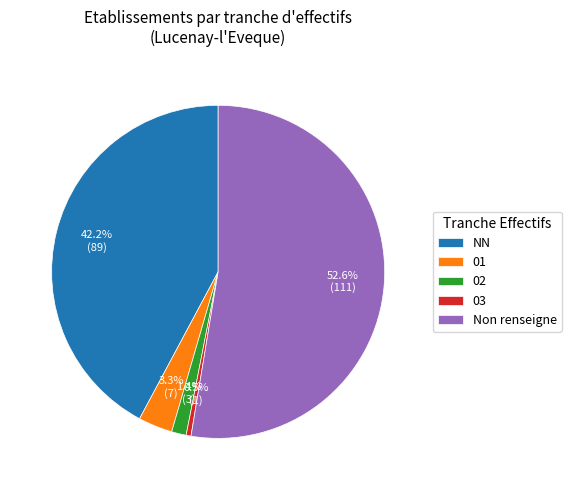

Which category has the smallest portion of the pie?

03